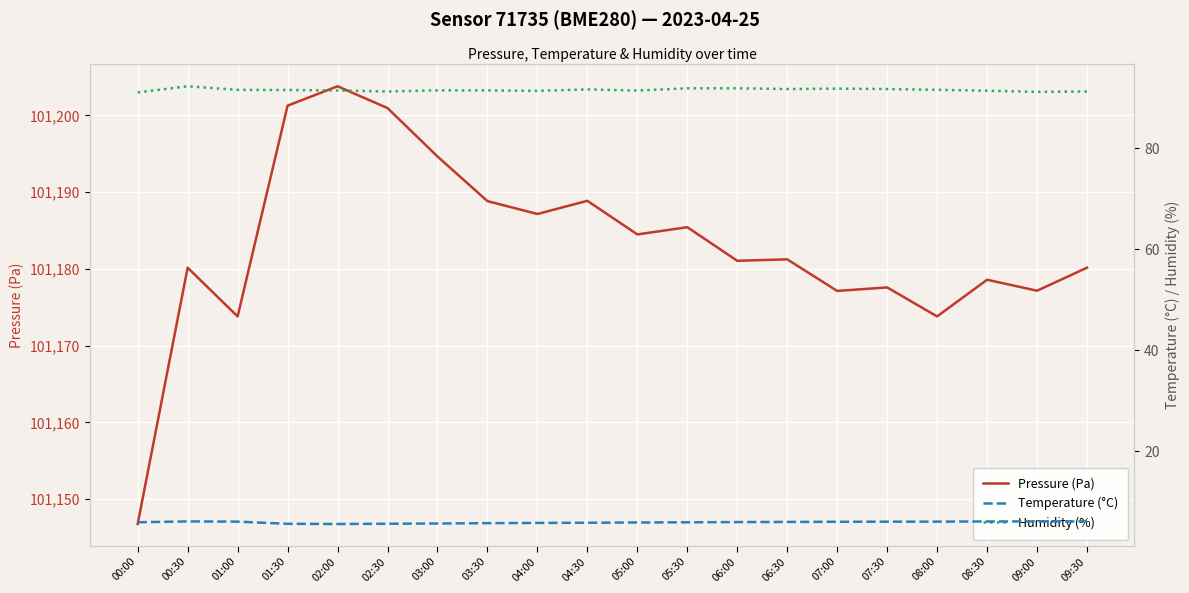

What is the label of the 8th point from the right?

06:00